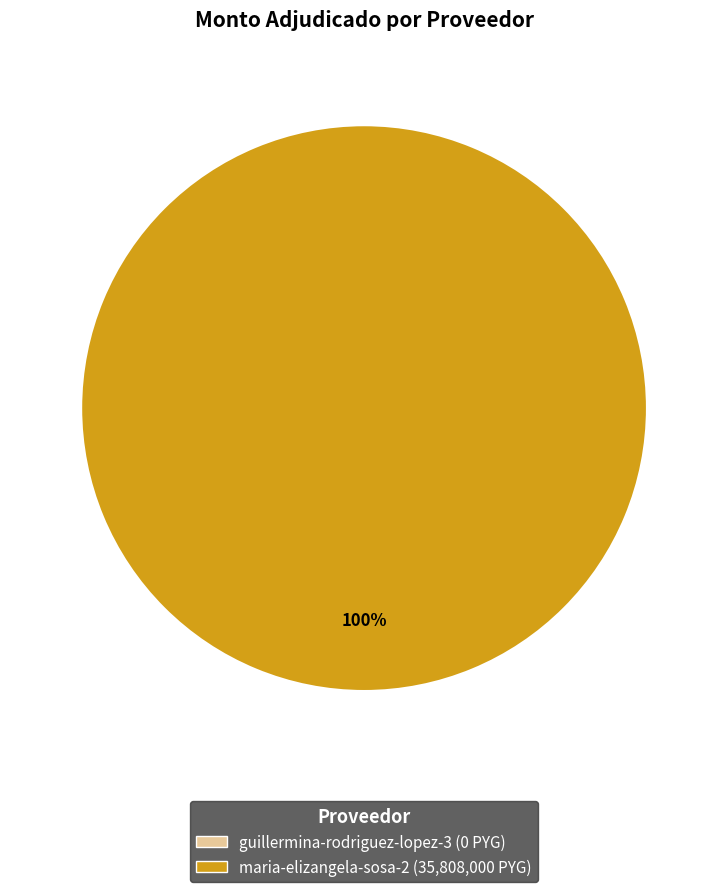

Does maria-elizangela-sosa-2 account for over 50% of the chart?

Yes